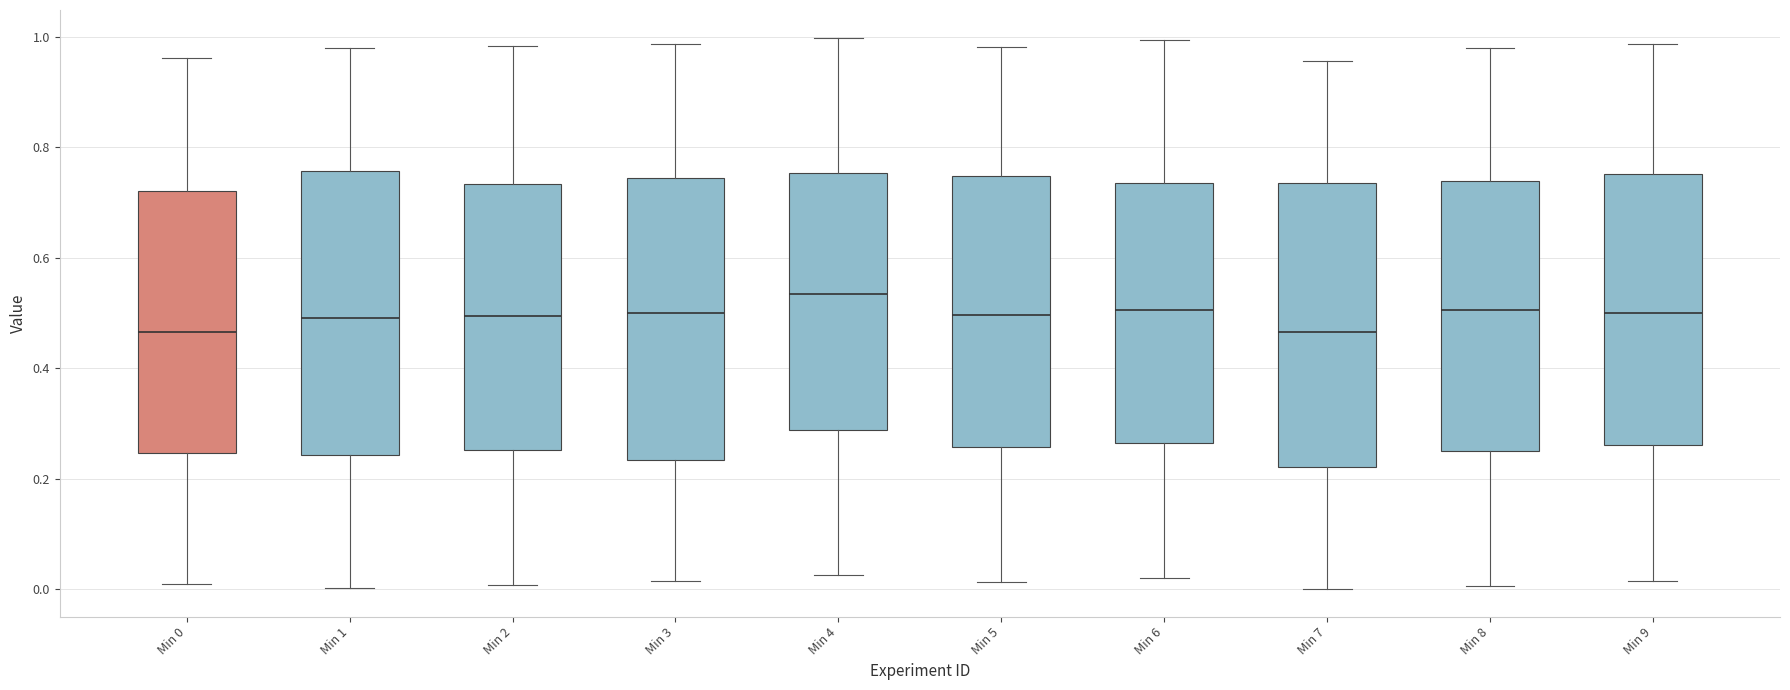

Where is the upper edge of the box for Min 5 on the y-axis? The values are not printed on the chart, so give them approximately, as read against the axis.

0.74